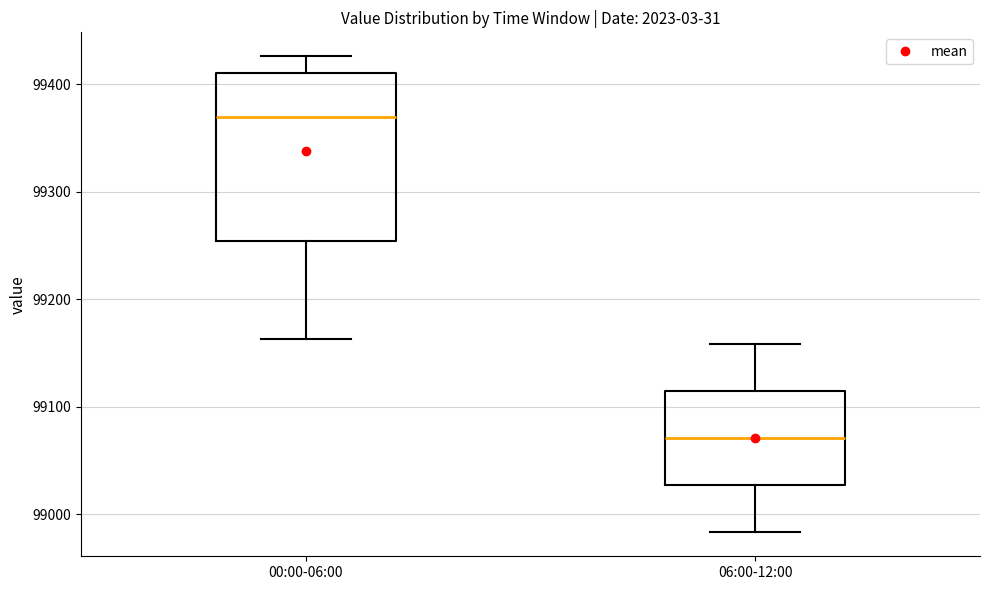

Reading left to right, read every box against the y-axis: the position of its median line, the range the box covers, and the ends of its whiskers. The values are not printed on the chart, so give them approximately, as read against the axis.

00:00-06:00: median 99370, box 99250 to 99410, whiskers 99160 to 99430
06:00-12:00: median 99070, box 99030 to 99110, whiskers 98980 to 99160